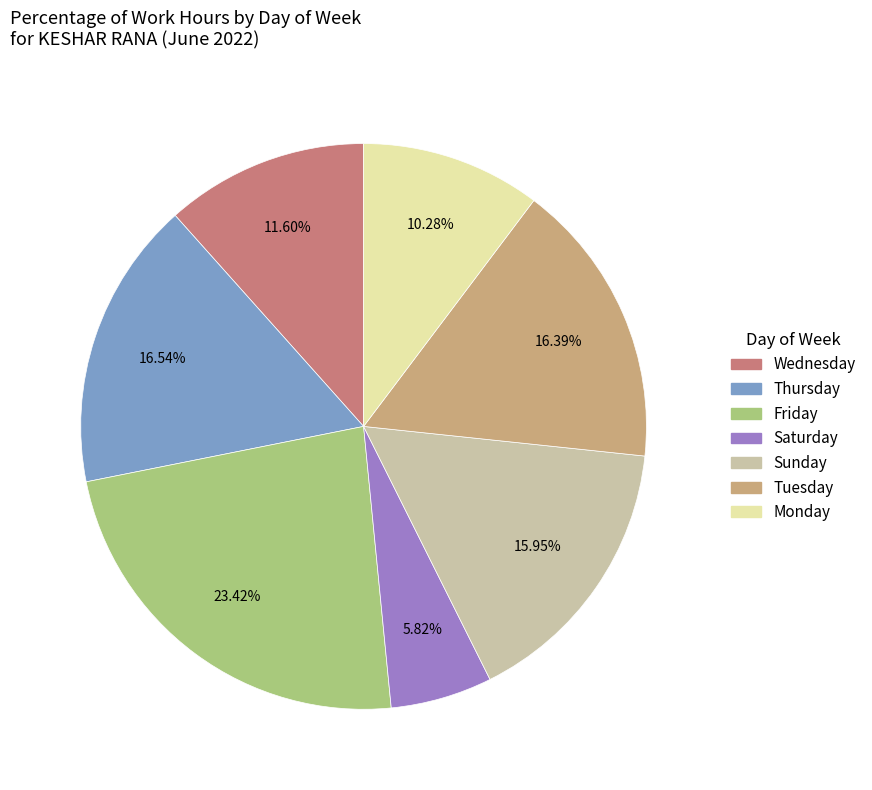

To the nearest percent, what is the difference between the largest and smallest slice percentages?

18%